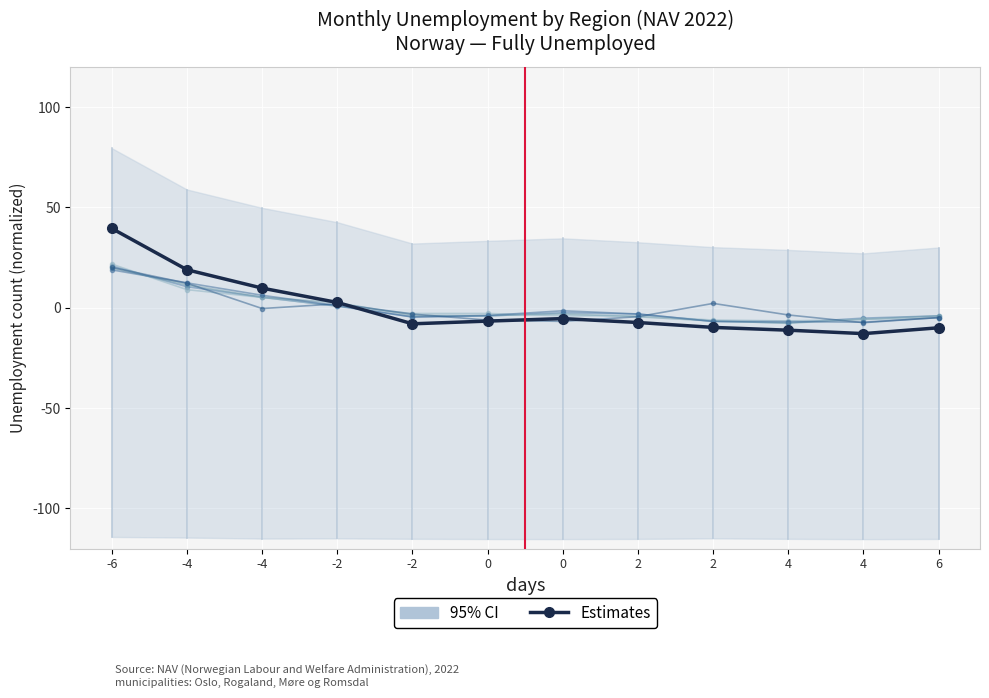

What is the approximate value of I alt Møre og Romsdal at 0?

-3.9